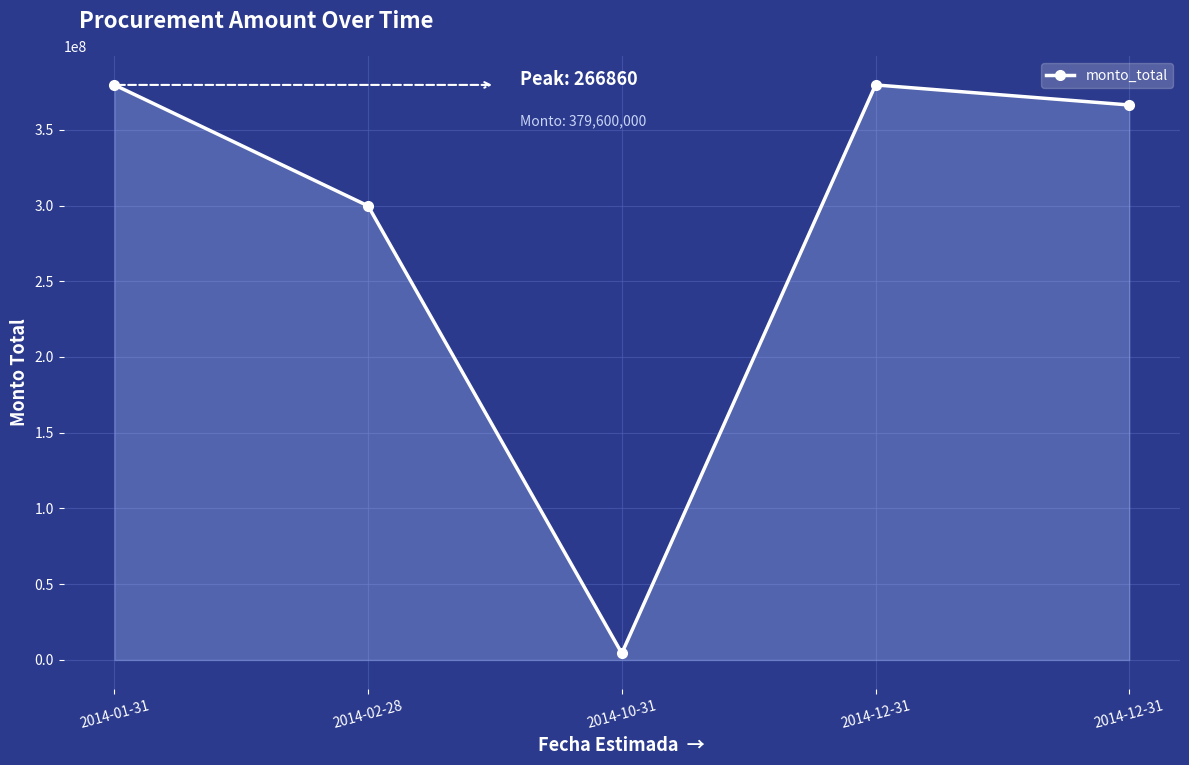

Which category has the highest value across all series?

2014-01-31